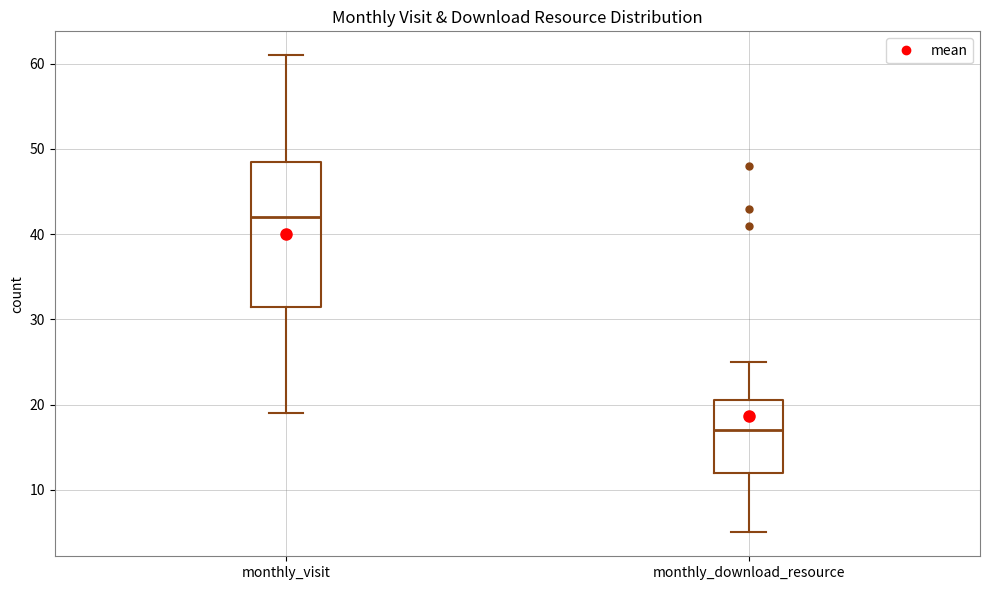

Reading left to right, transcribe this box plot: for each box, give where its median line is, the range the box spans, and where its two whiskers end, as read against the y-axis. The values are not printed on the chart, so give them approximately, as read against the axis.

monthly_visit: median 42, box 32 to 49, whiskers 19 to 61
monthly_download_resource: median 17, box 12 to 21, whiskers 5 to 25